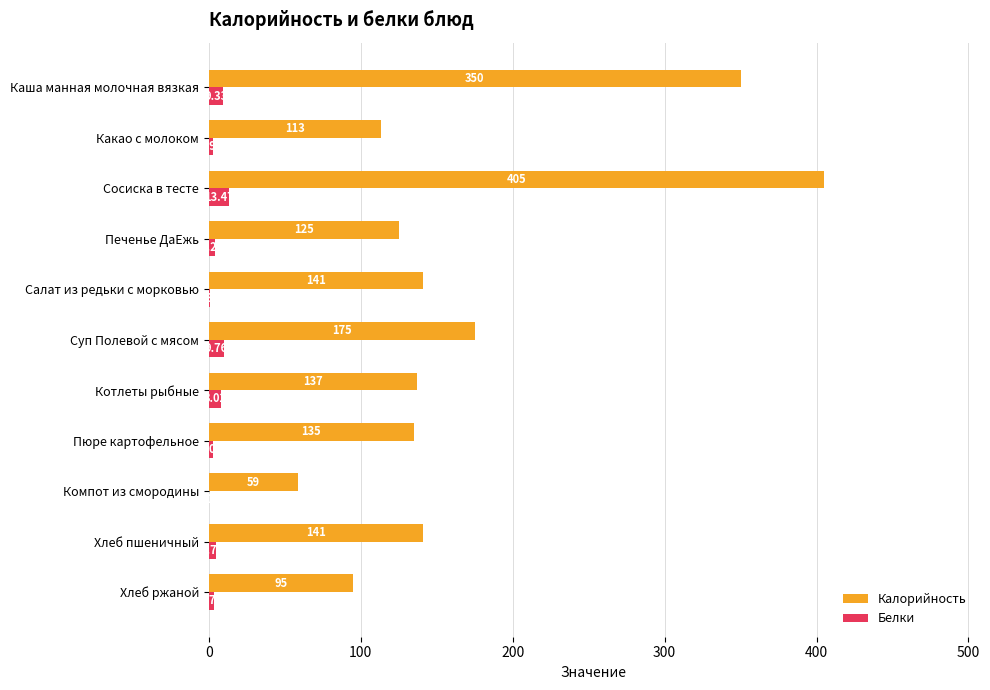

Which series changed the most between Печенье ДаЕжь and Котлеты рыбные?

Калорийность